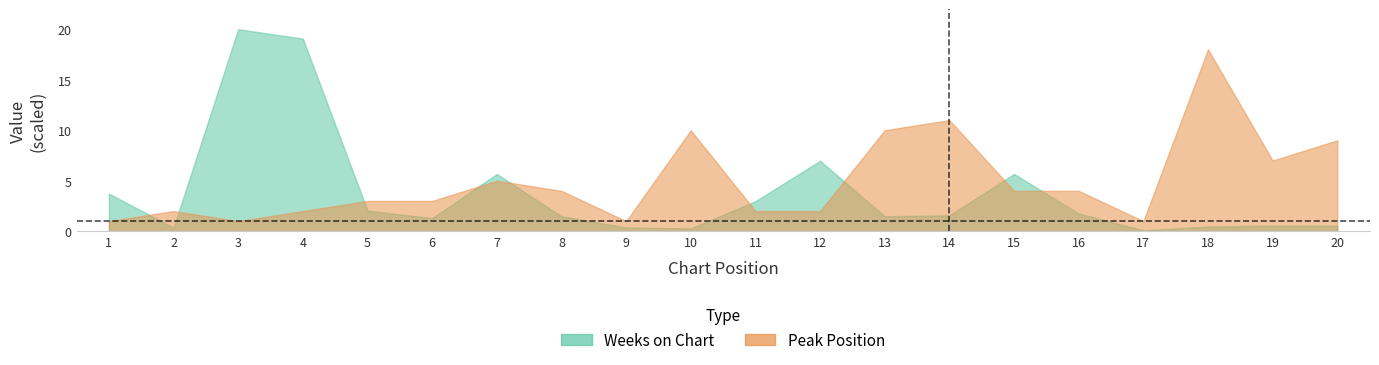

How many series are shown in this chart?

2